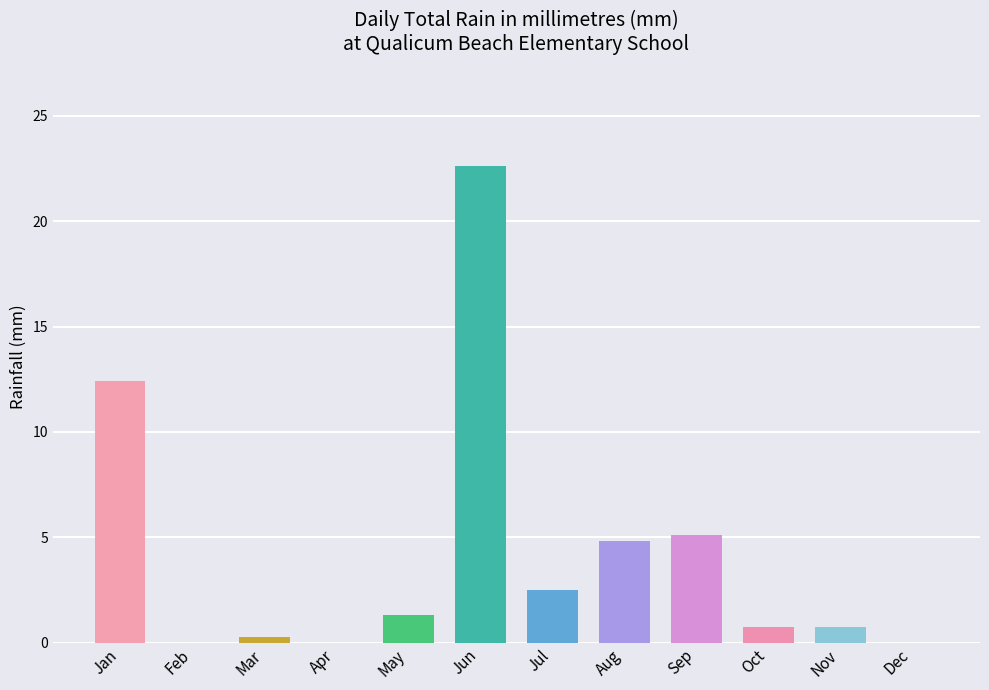

The value at Aug is 2.3. True or false?

False